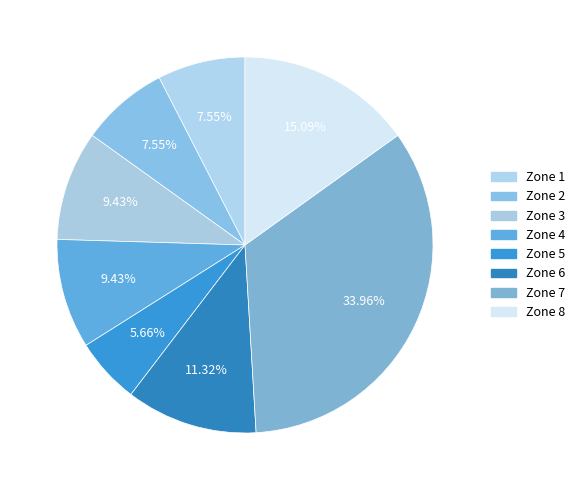

To the nearest percent, what portion does Zone 6 represent?

11%